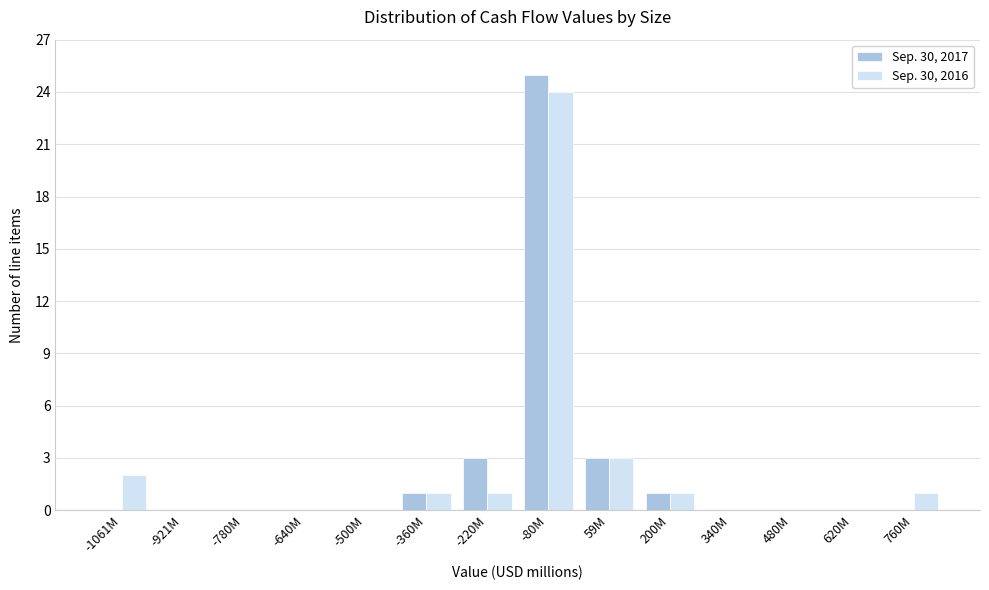

Reading left to right, what are all the values shown in this chart?

Sep. 30, 2017: -1061M=0	-921M=0	-780M=0	-640M=0	-500M=0	-360M=1	-220M=3	-80M=25	59M=3	200M=1	340M=0	480M=0	620M=0	760M=0
Sep. 30, 2016: -1061M=2	-921M=0	-780M=0	-640M=0	-500M=0	-360M=1	-220M=1	-80M=24	59M=3	200M=1	340M=0	480M=0	620M=0	760M=1